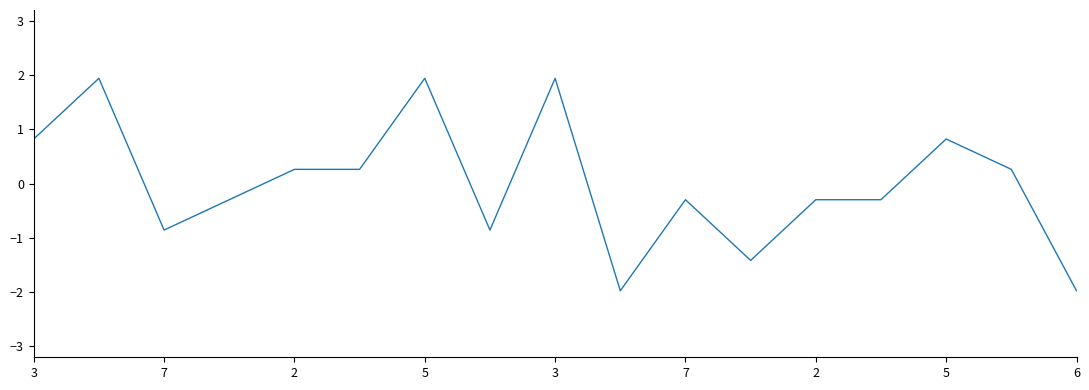

What is the minimum value shown in the chart?

-2.0